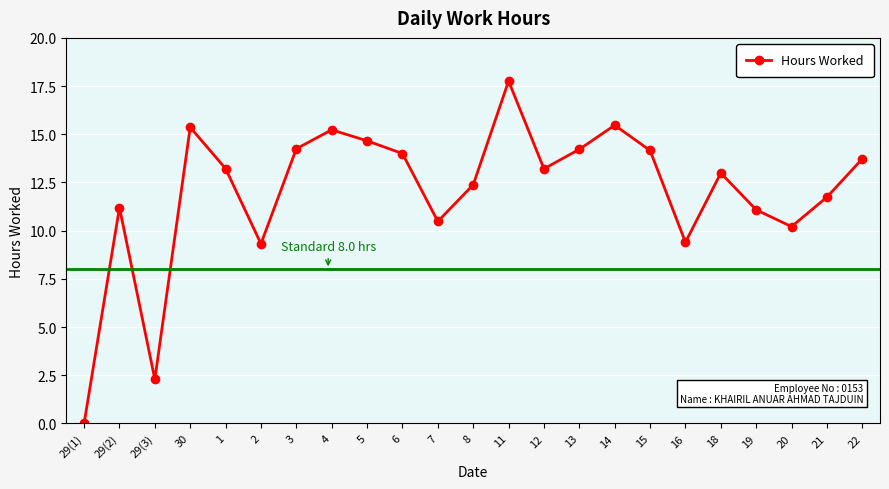

Where is the first local maximum?

29(2)